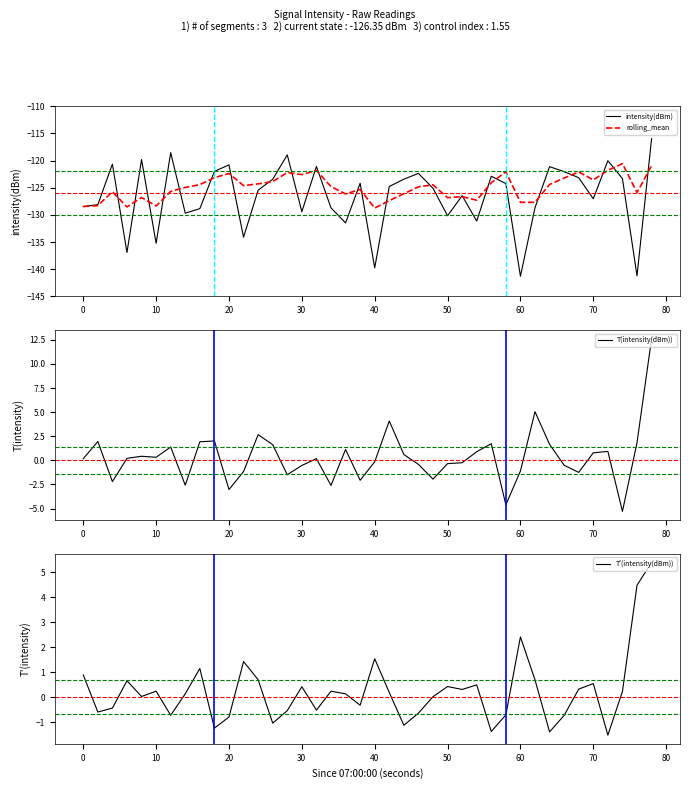

What is the maximum value for rolling_mean?

-120.6